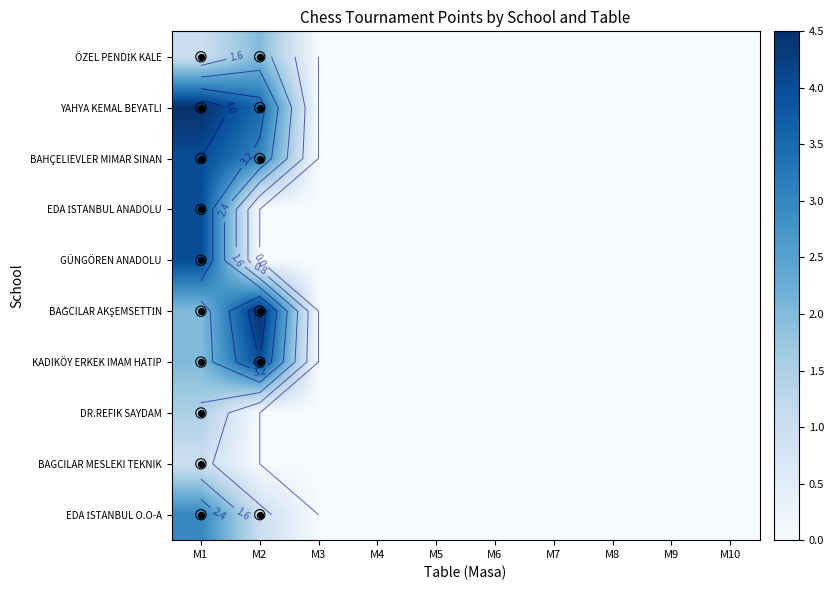

Rank the series by their maximum value, from lowest to highest.

BAGCILAR MESLEKI TEKNIK, DR.REFIK SAYDAM, ÖZEL PENDİK KALE, EDA İSTANBUL O.O-A, BAHÇELIEVLER MIMAR SINAN, EDA İSTANBUL ANADOLU, GÜNGÖREN ANADOLU, KADIKÖY ERKEK IMAM HATIP, YAHYA KEMAL BEYATLI, BAĞCILAR AKŞEMSETTİN